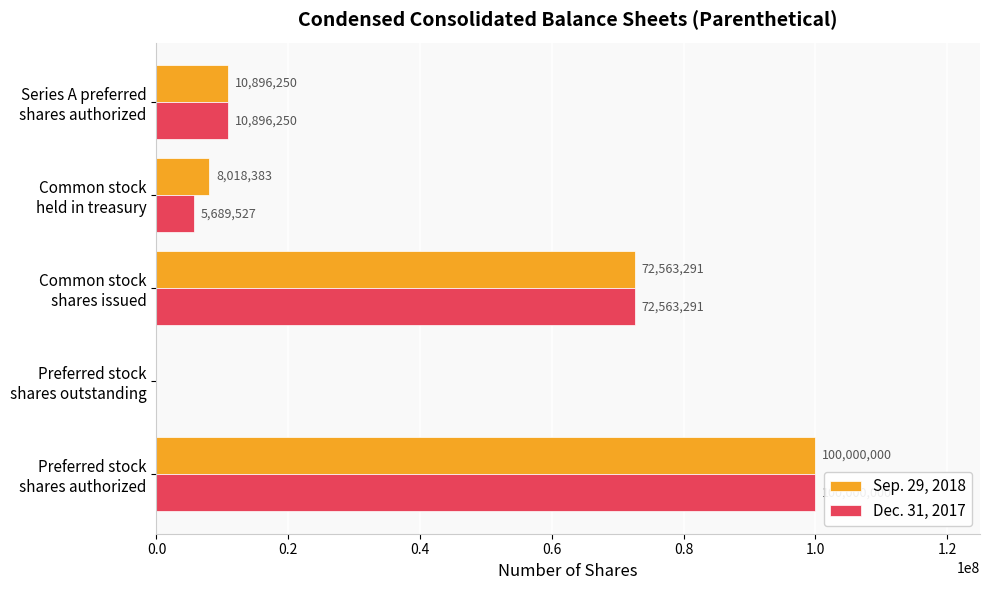

Which series has the largest total across all categories?

Sep. 29, 2018